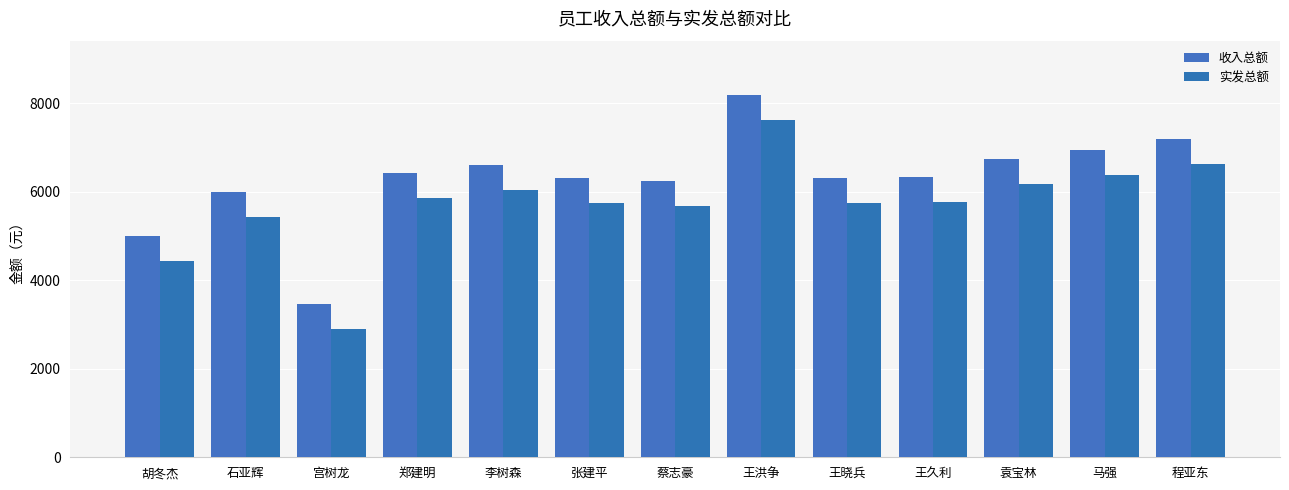

What is the sum of all 收入总额 values?

81737.3